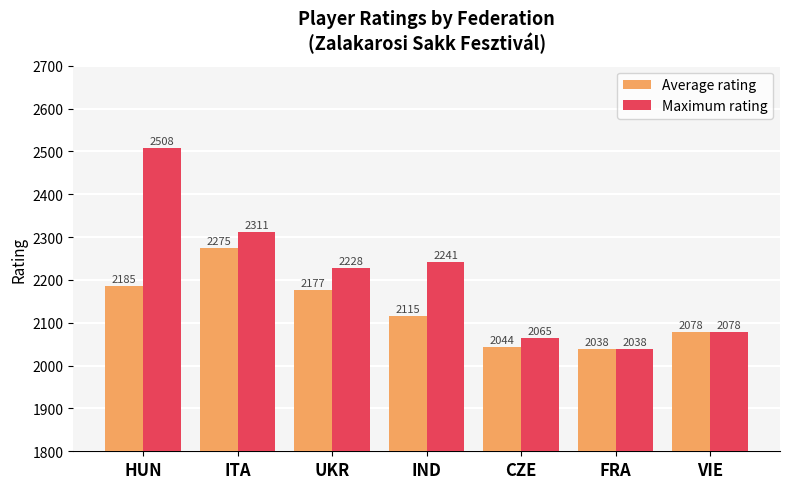

At which category does the chart reach its peak across all series?

HUN